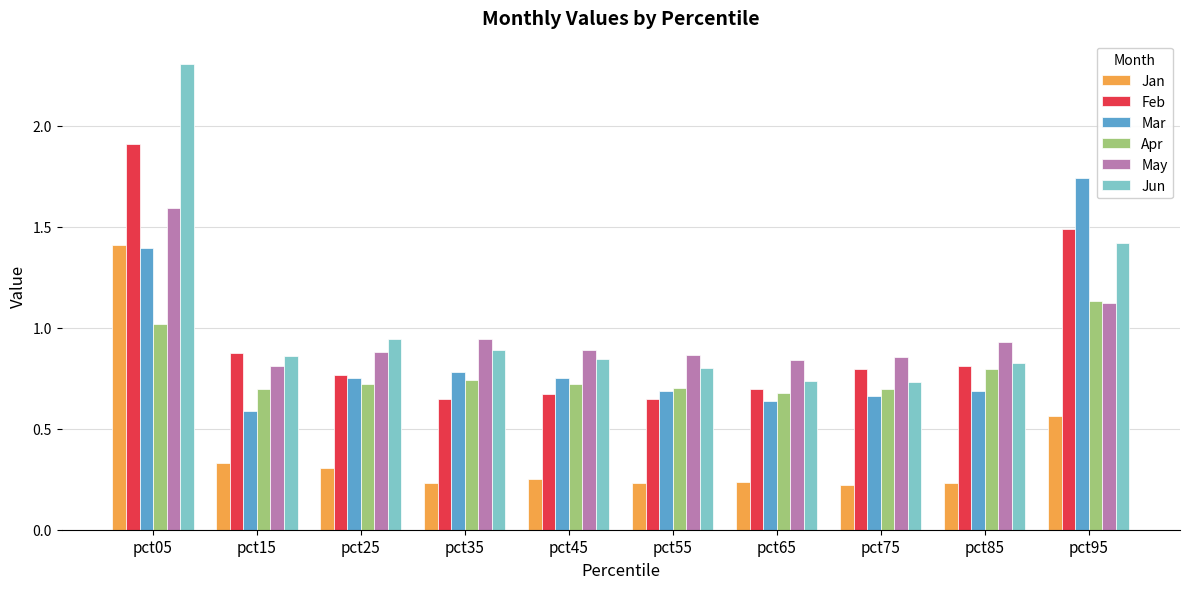

The value of Jun at pct75 is 0.5. True or false?

False